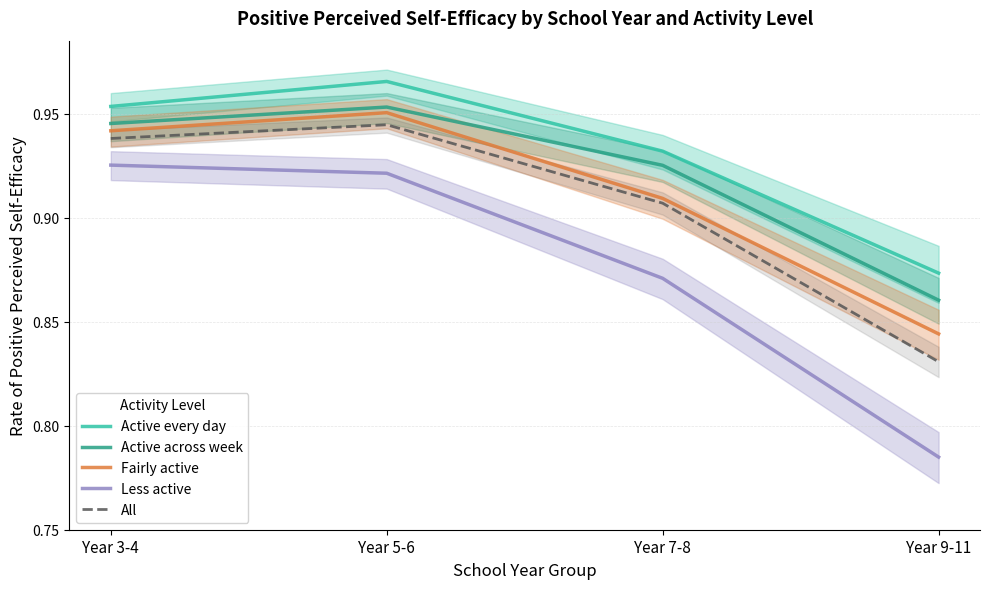

Does the chart have visible grid lines?

Yes